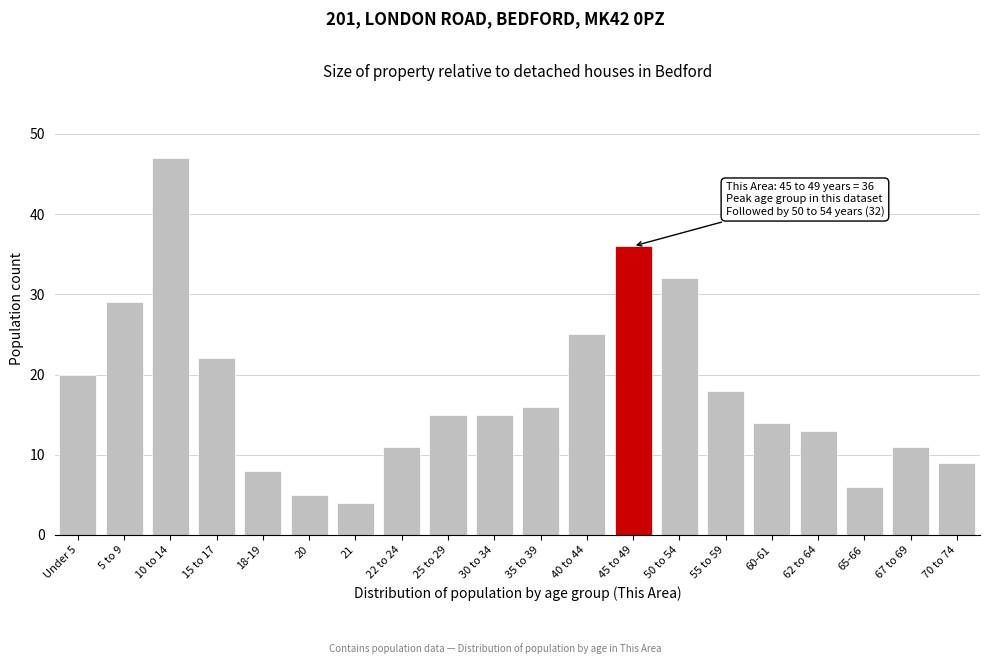

Reading right to left, list all the values displayed in this chart.

70 to 74=9	67 to 69=11	65-66=6	62 to 64=13	60-61=14	55 to 59=18	50 to 54=32	45 to 49=36	40 to 44=25	35 to 39=16	30 to 34=15	25 to 29=15	22 to 24=11	21=4	20=5	18-19=8	15 to 17=22	10 to 14=47	5 to 9=29	Under 5=20